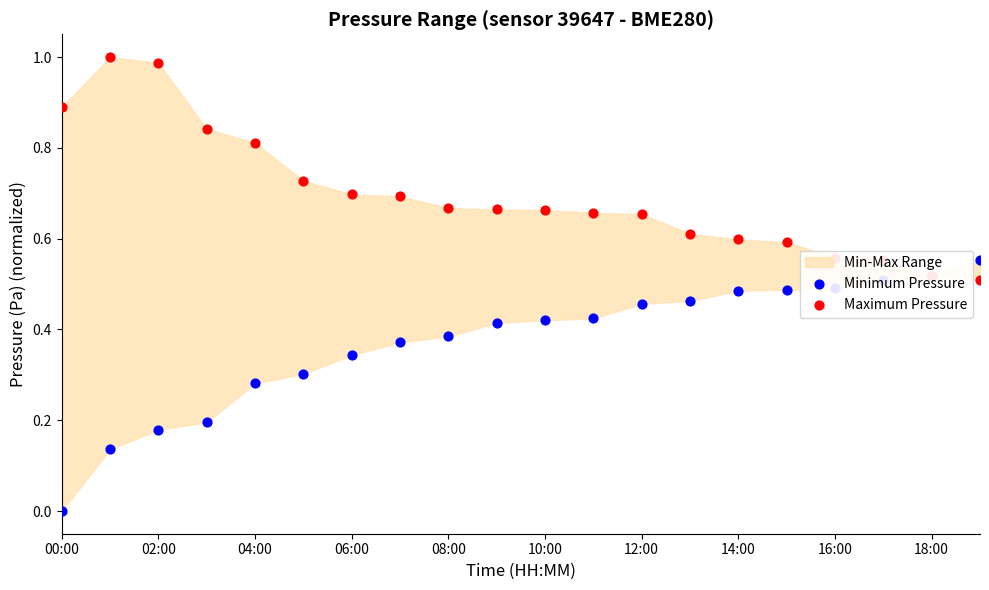

What is the total value across all series at 16:00?

1.0